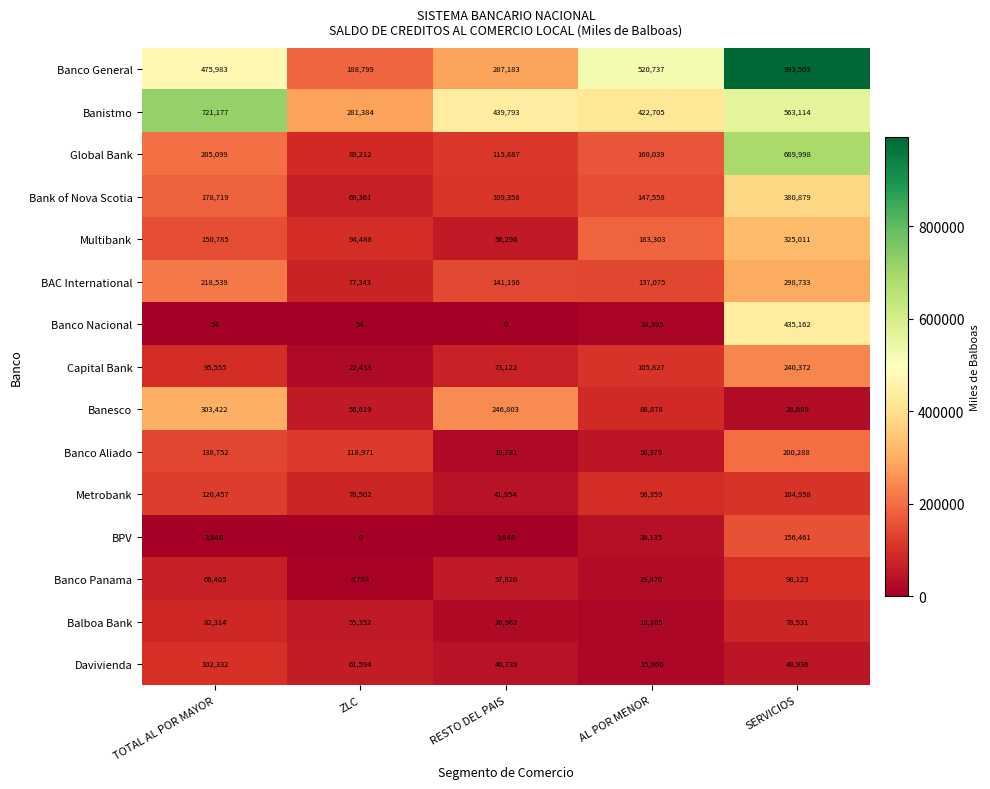

Is it true that Balboa Bank equals 147917 at TOTAL AL POR MAYOR?

False